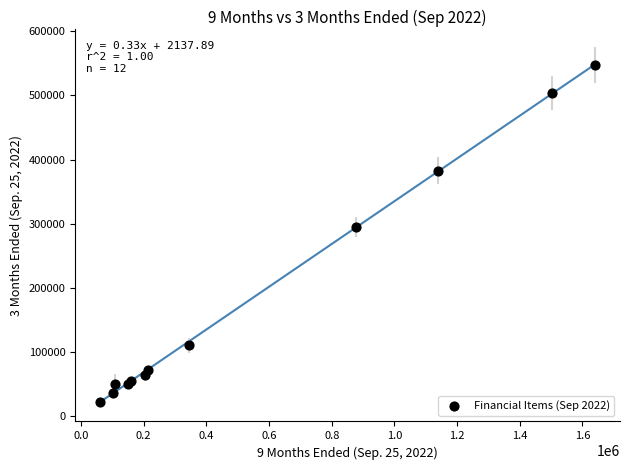

What Y value in the scatter plot is closest to 284720?

294856